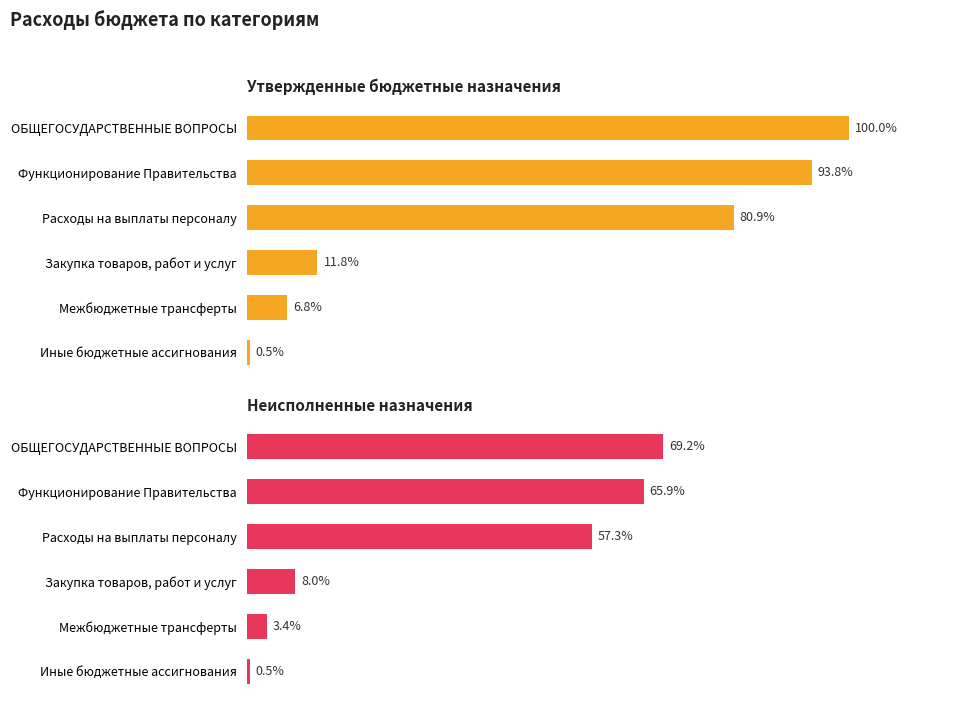

Are the bars grouped side by side (vs. stacked)?

Yes